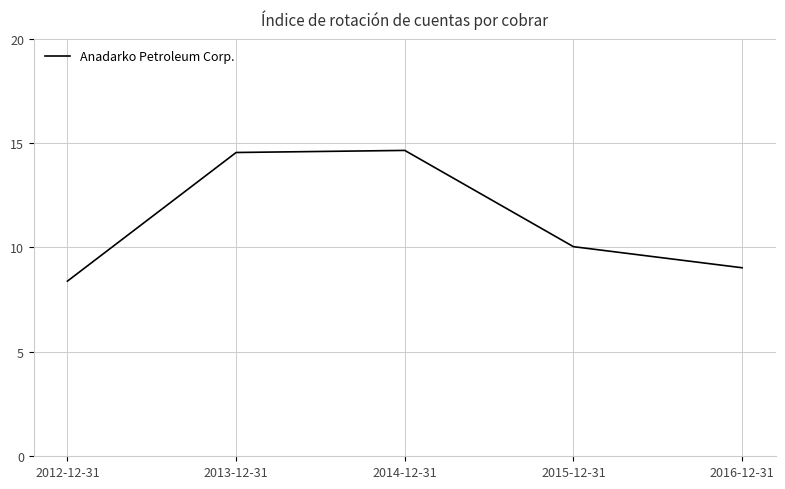

What is the greatest value displayed?

14.7